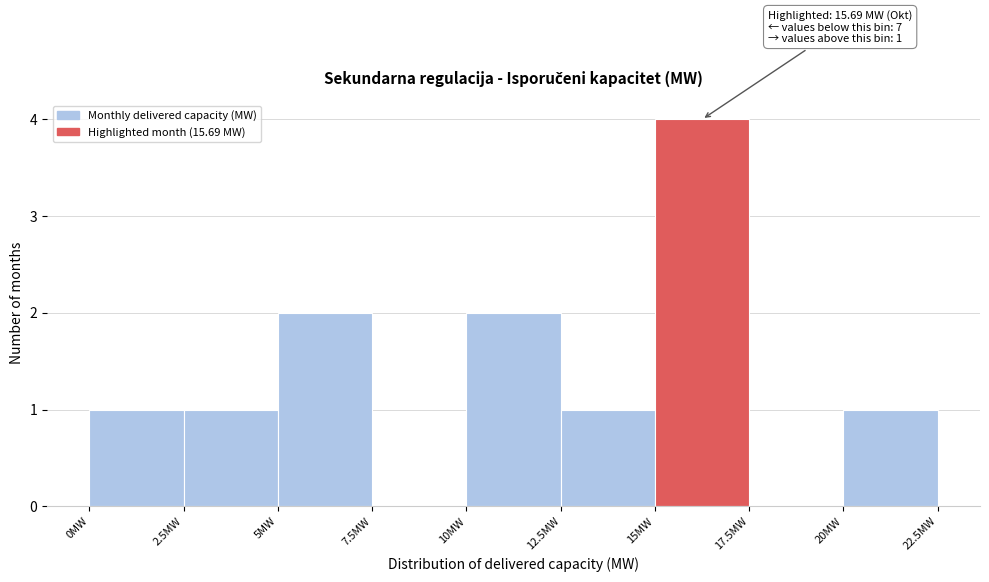

Over which range of the x-axis is the bar tallest?

15.0 to 17.5